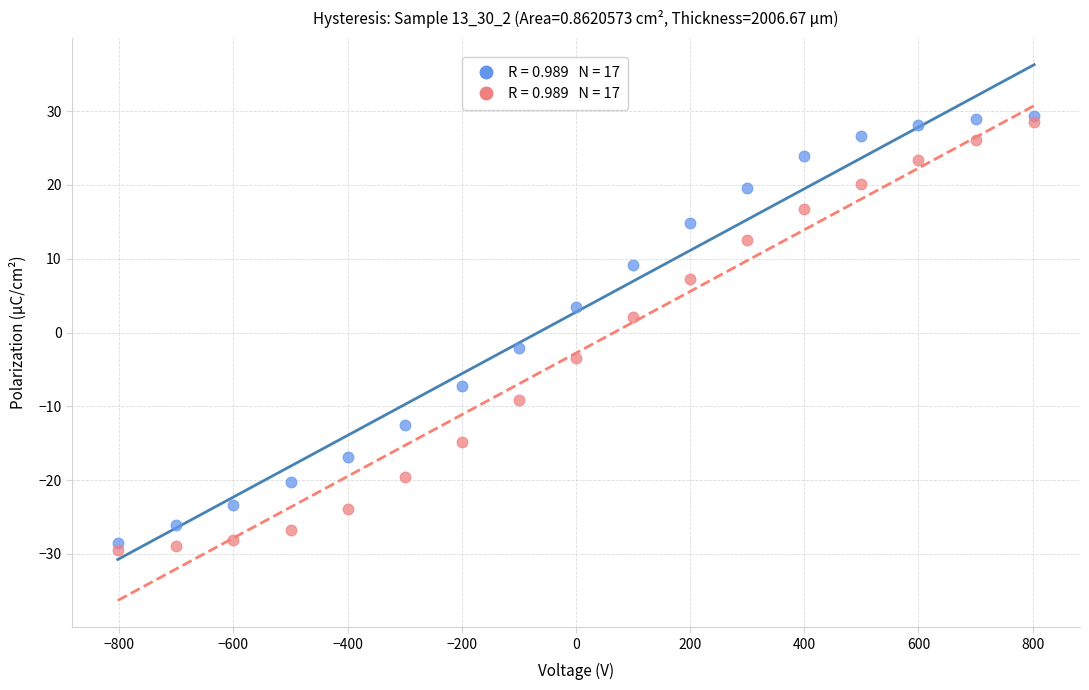

Across all data points, what is the range of Y values (max minus min)?

58.8